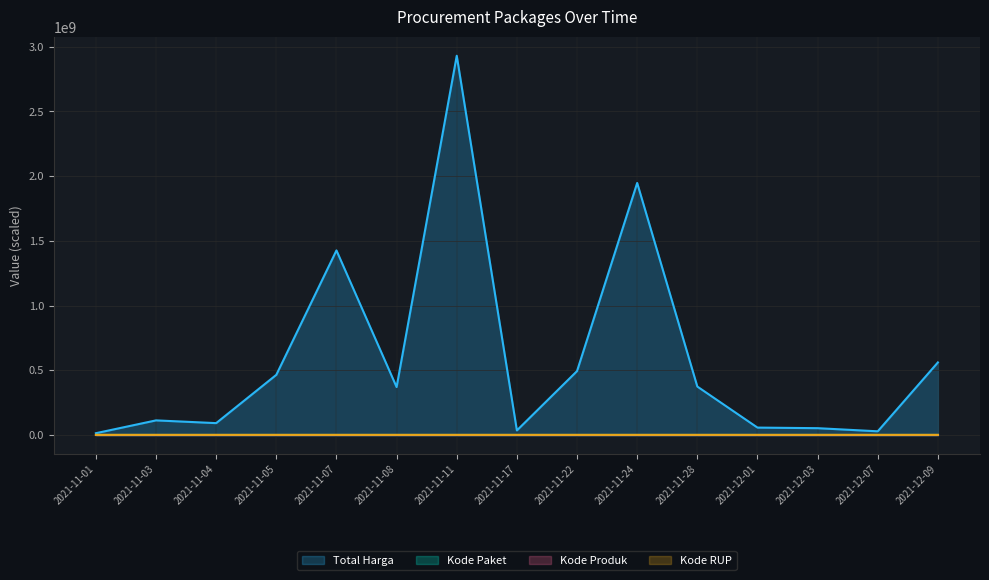

True or false: Total Harga and Kode Paket cross at least once.

False